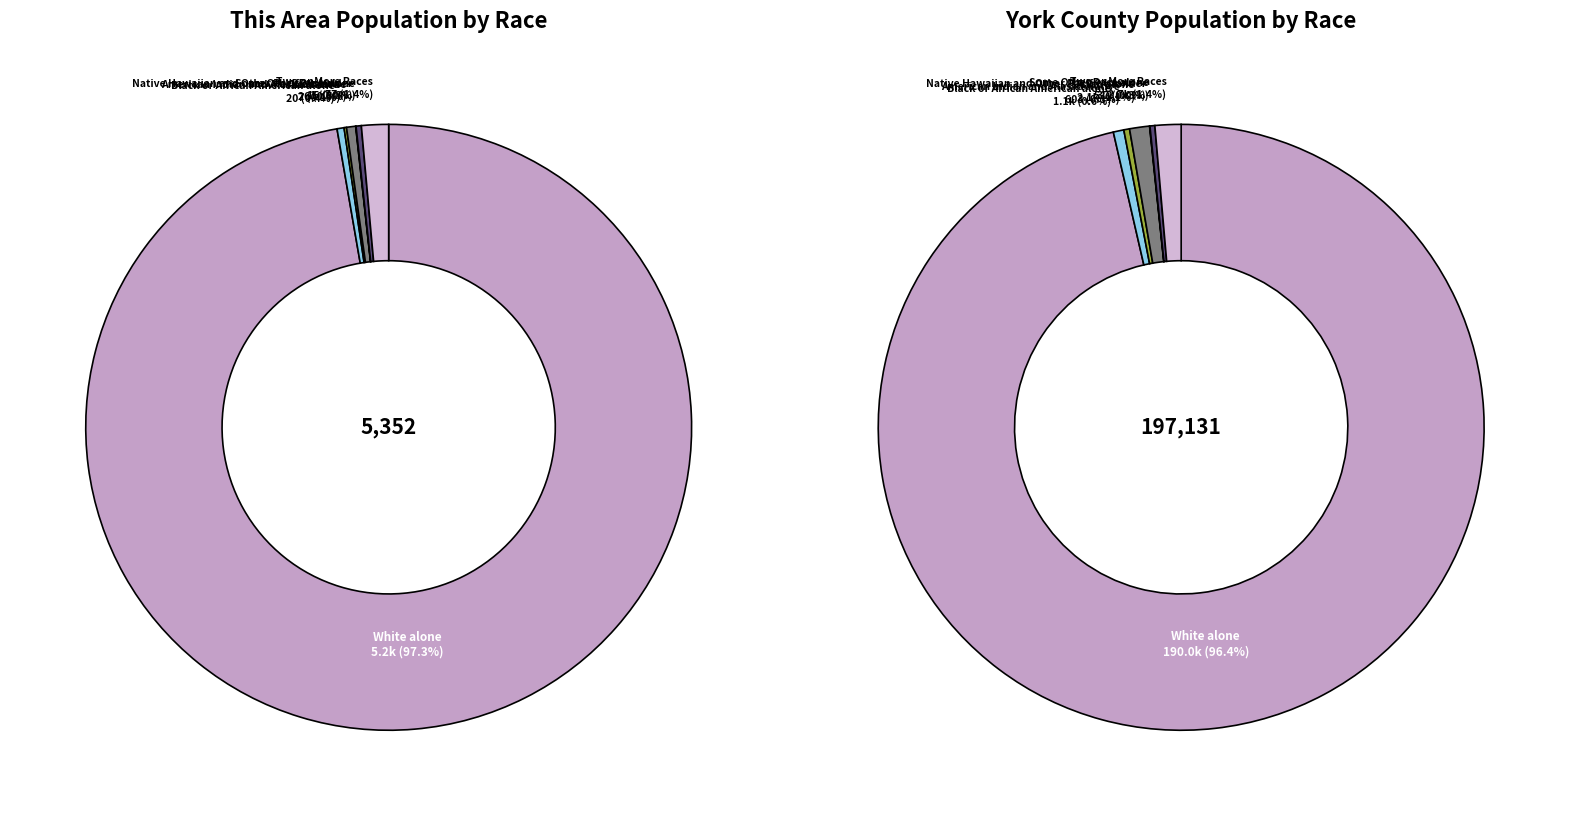

Between Black or African American alone and Two or More Races, which is larger?

Two or More Races